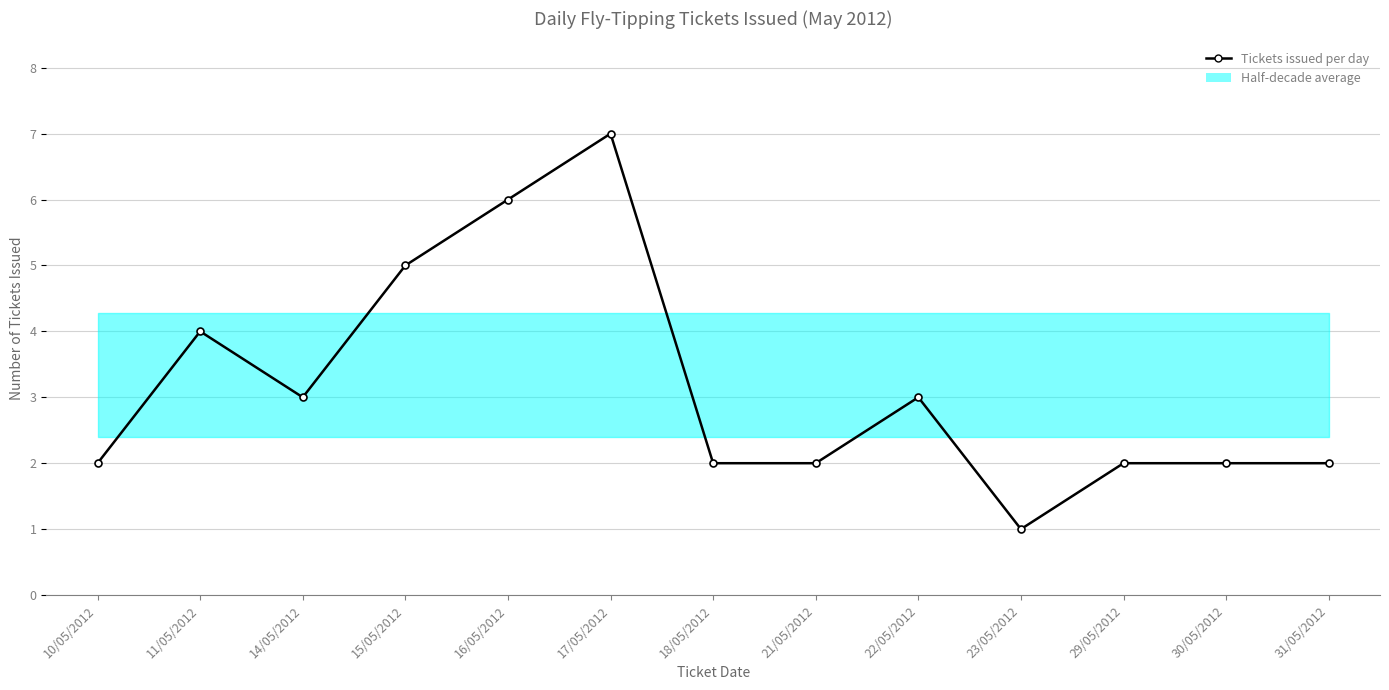

Reading left to right, what are all the values shown in this chart?

10/05/2012=2	11/05/2012=4	14/05/2012=3	15/05/2012=5	16/05/2012=6	17/05/2012=7	18/05/2012=2	21/05/2012=2	22/05/2012=3	23/05/2012=1	29/05/2012=2	30/05/2012=2	31/05/2012=2